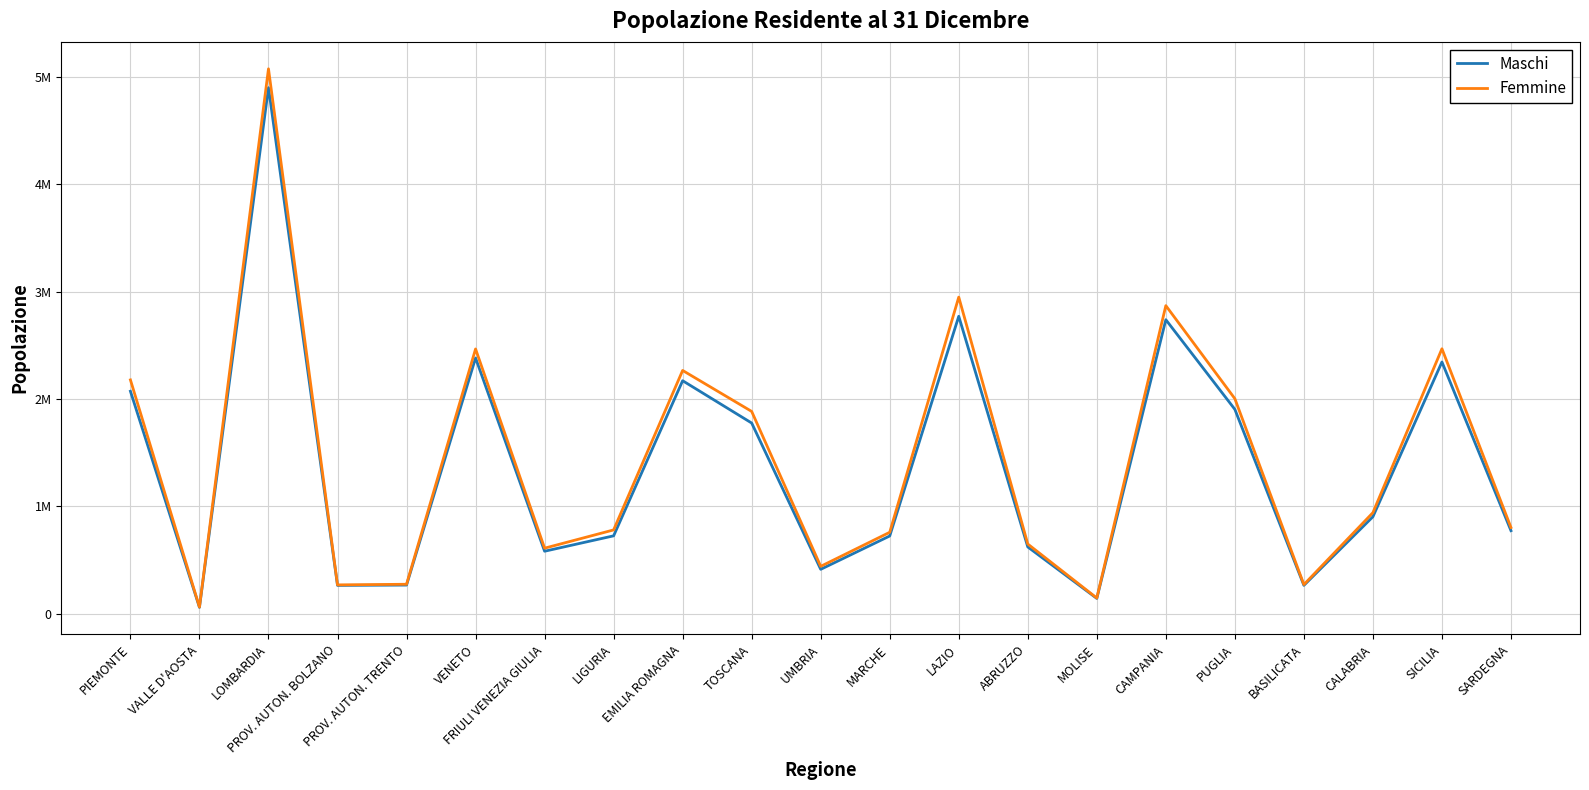

True or false: Femmine has more than 0 interior local peaks.

True